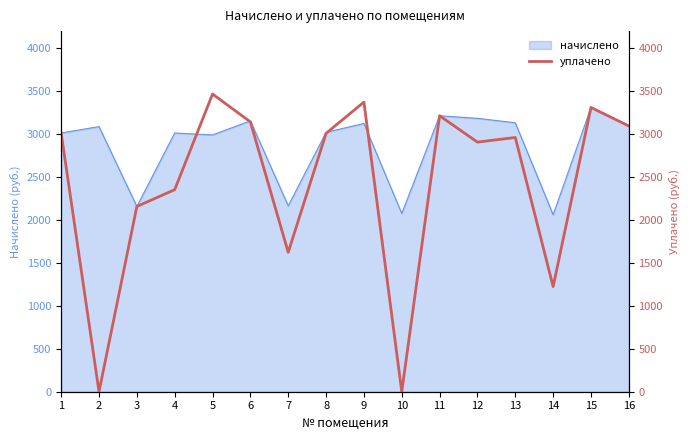

Approximately how many times larger is the value at 13 compared to 12?

1.0